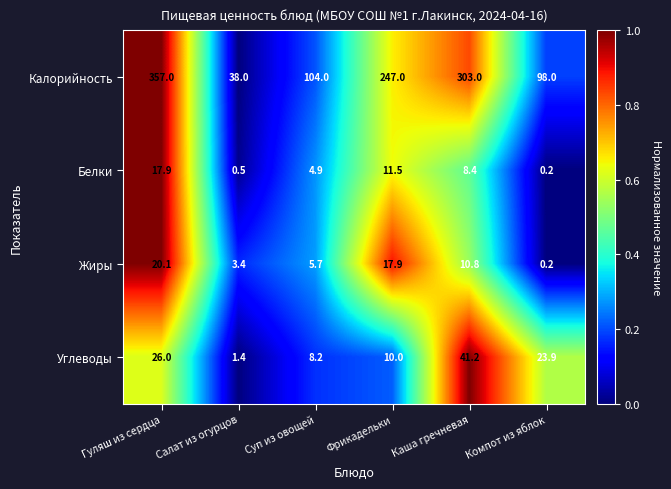

At Гуляш из сердца, list the series in order from smallest to largest.

Белки, Жиры, Углеводы, Калорийность